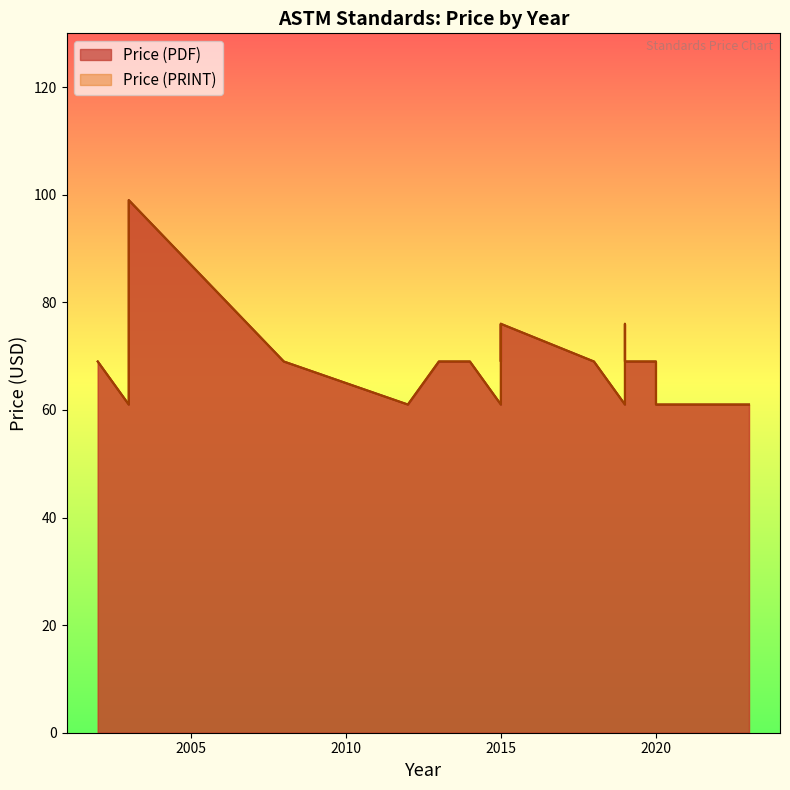

Between 2002 and 2003, which is larger?

2002